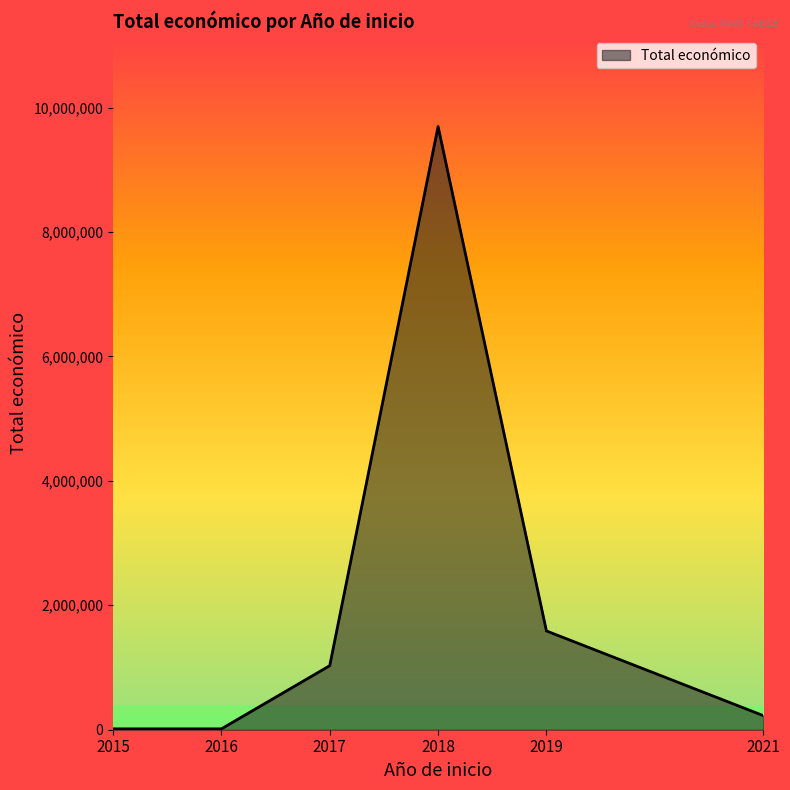

What is the change in value from 2018 to 2019?

-8108111